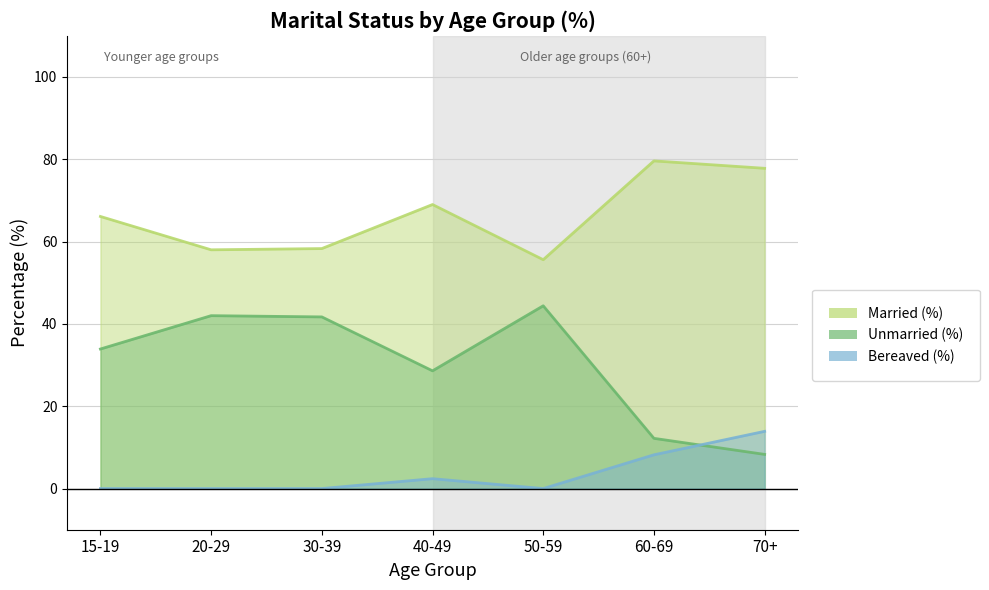

The Unmarried (%) series shows 57.6 at 15-19. True or false?

False